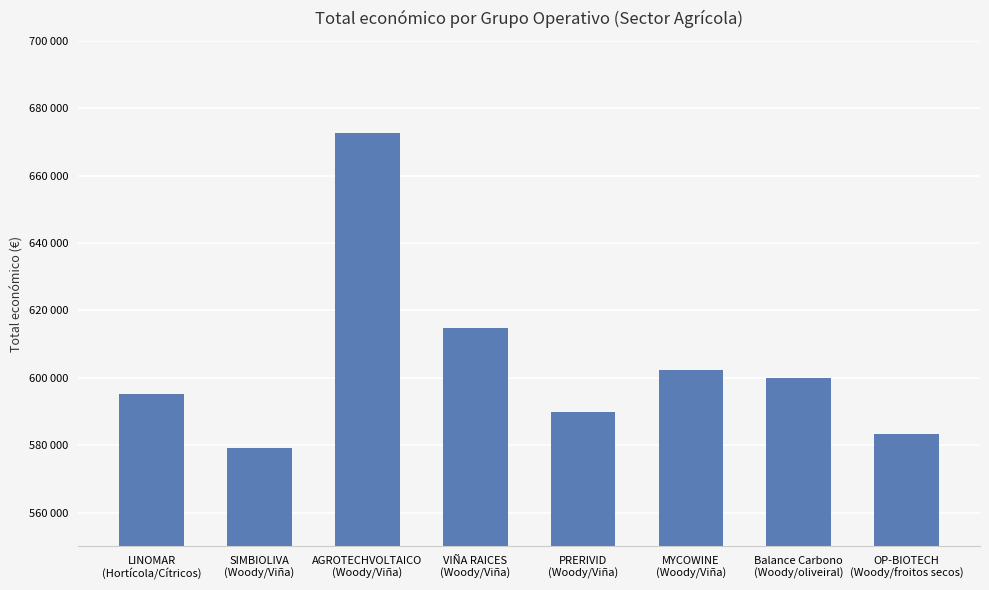

What is the ratio of the value at VIÑA RAICES
(Woody/Viña) to the value at LINOMAR
(Hortícola/Cítricos)?

1.0